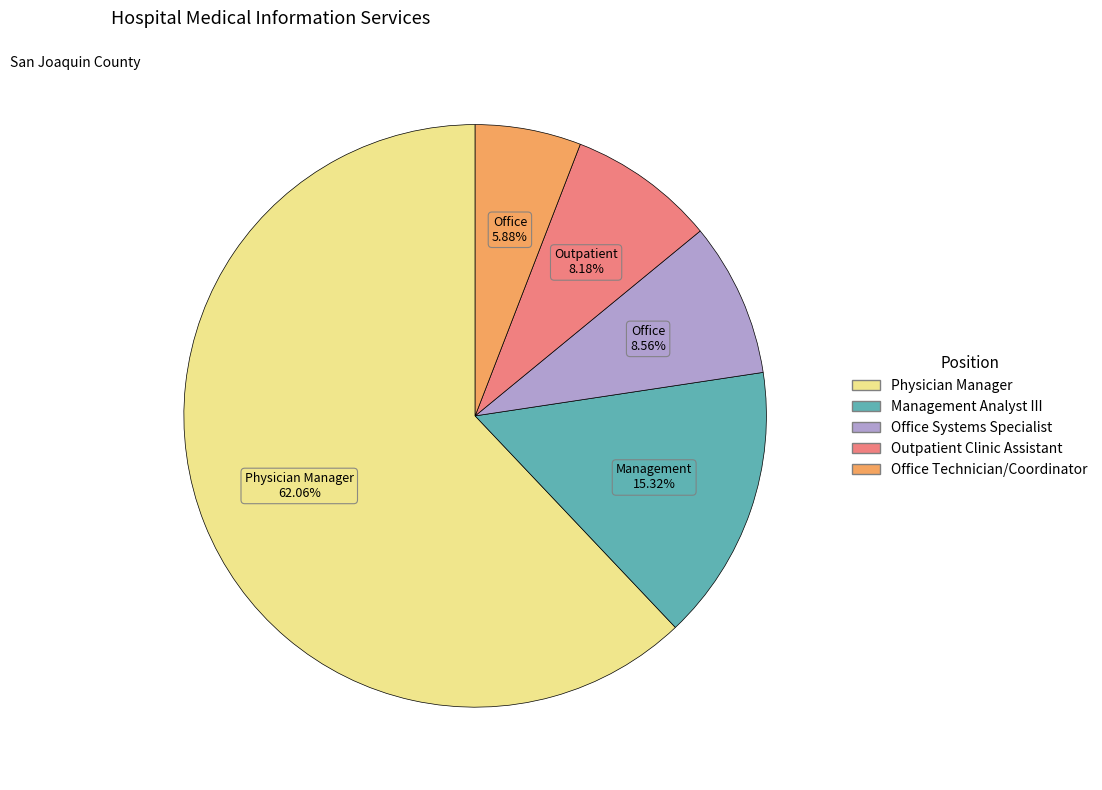

To the nearest percent, what percentage of the pie is Office Technician/Coordinator?

6%